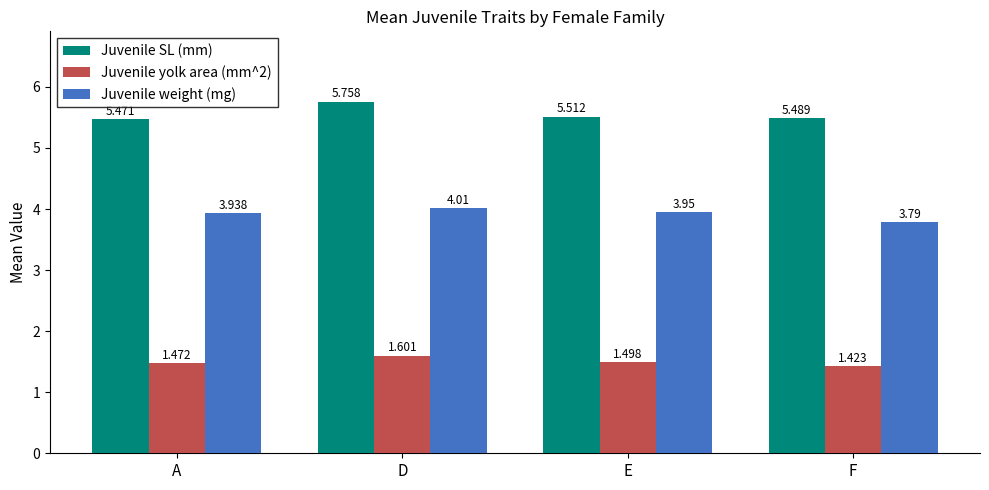

What is the label of the 3rd bar from the right?

D